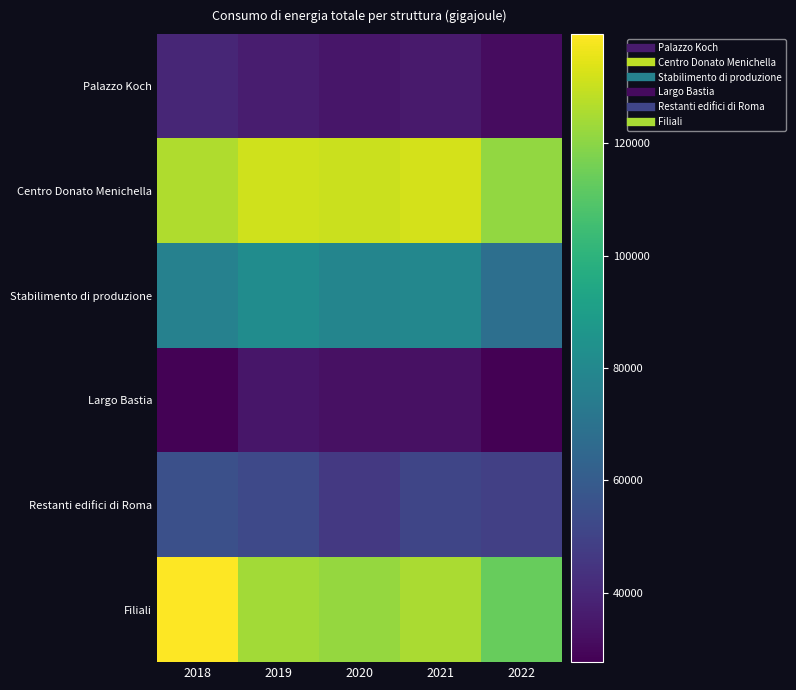

Reading left to right, transcribe all the data shown in this chart.

Palazzo Koch: 2018=39882	2019=36596	2020=34327	2021=35620	2022=31575
Centro Donato Menichella: 2018=125992	2019=131334	2020=130403	2021=132194	2022=121241
Stabilimento di produzione: 2018=76860	2019=81800	2020=78358	2021=79599	2022=68360
Largo Bastia: 2018=28368	2019=34227	2020=32664	2021=32586	2022=27670
Restanti edifici di Roma: 2018=54743	2019=52414	2020=46266	2021=50975	2022=49033
Filiali: 2018=139397	2019=123787	2020=121560	2021=125053	2022=113548